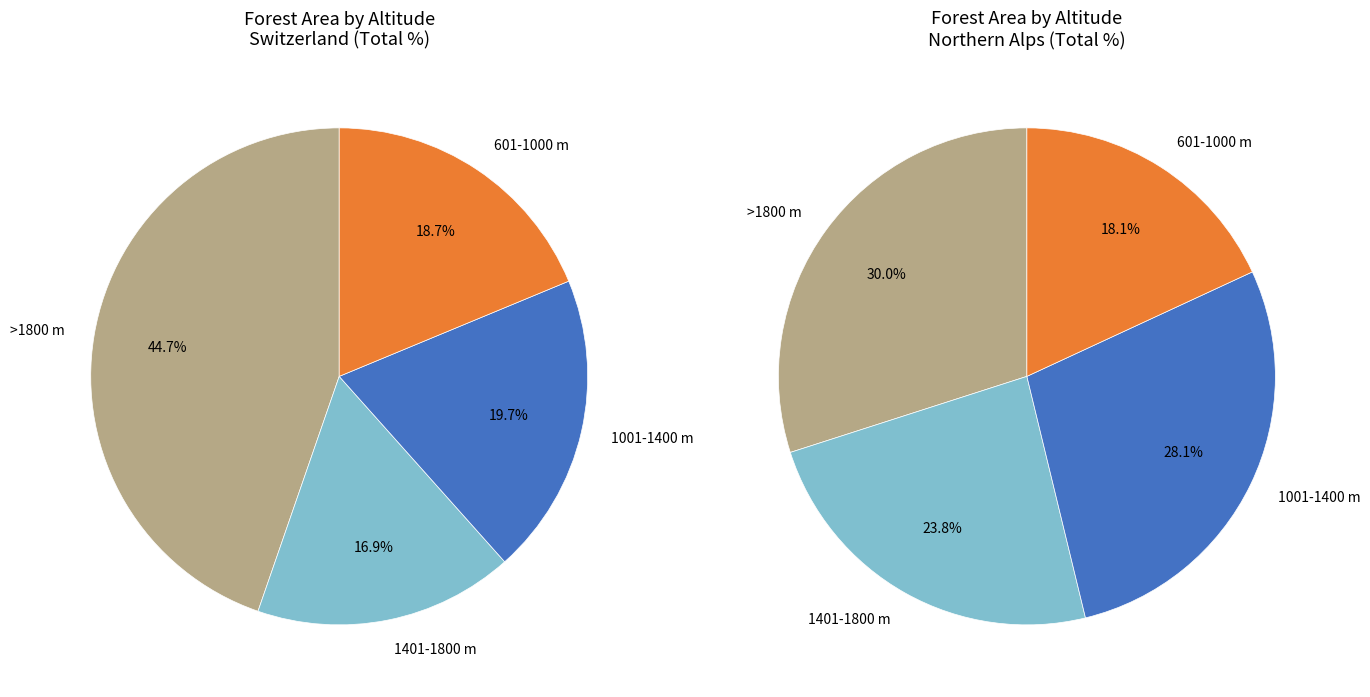

To the nearest percent, what is the difference between the 2 and values_switzerland slice percentages?

2%